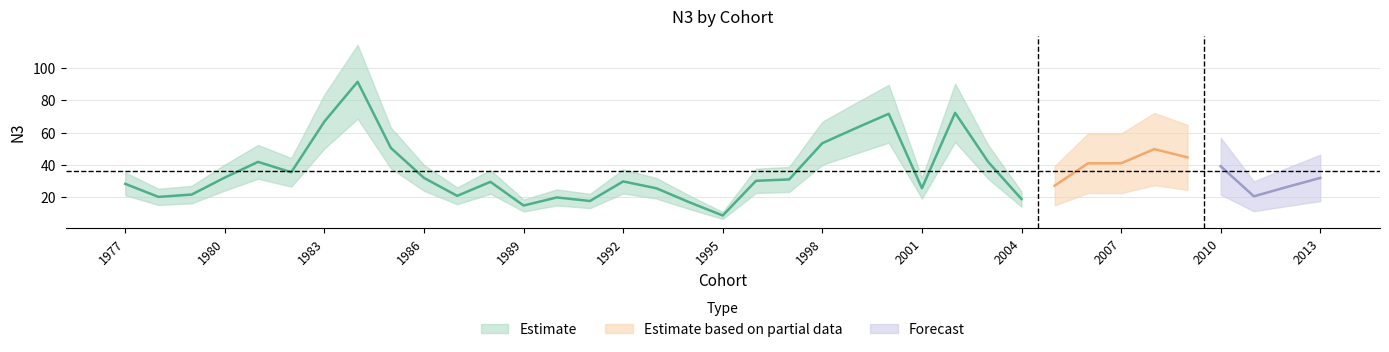

At which label does the data first exceed 30?

1980